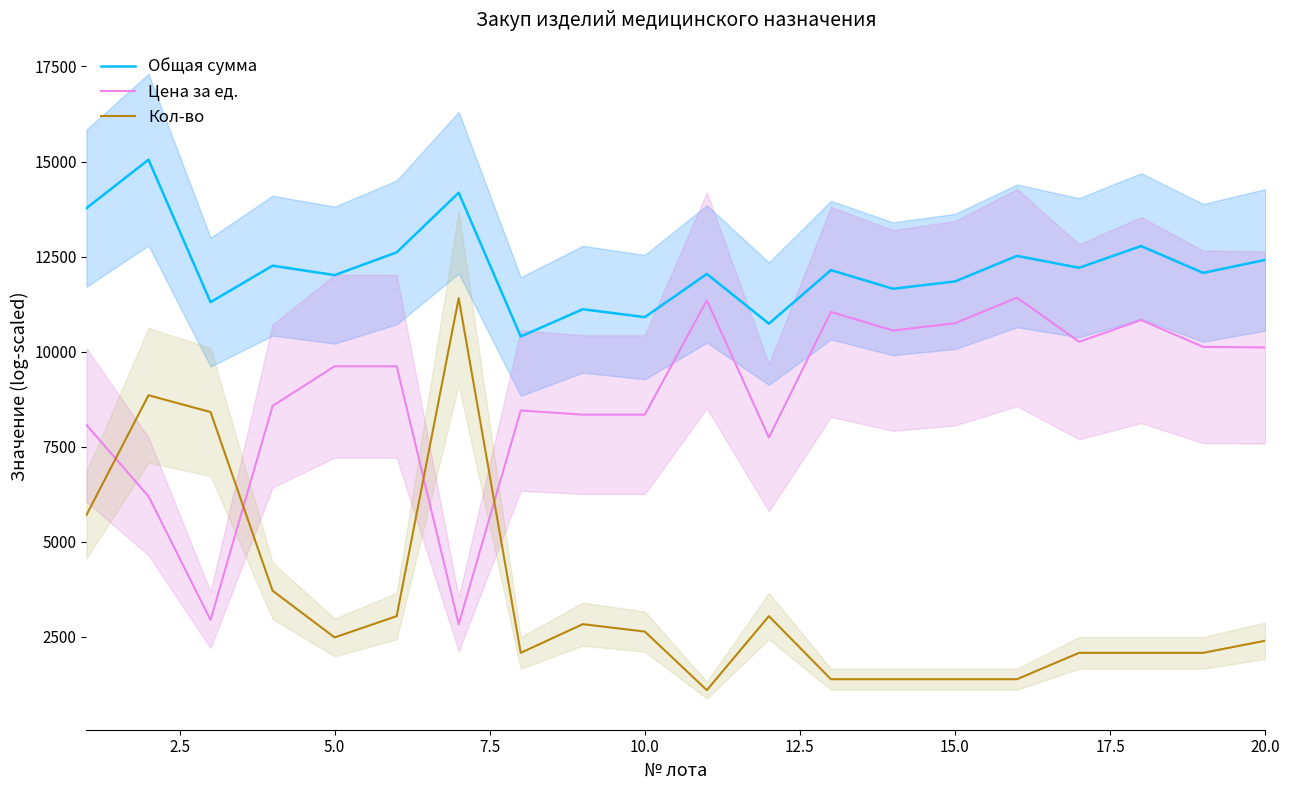

How many data points in Общая сумма are less than 12143?

10